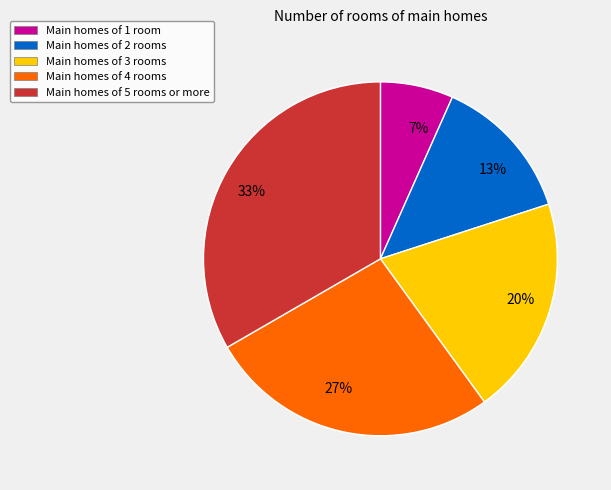

What percentage is the Row 4 slice, to the nearest percent?

27%